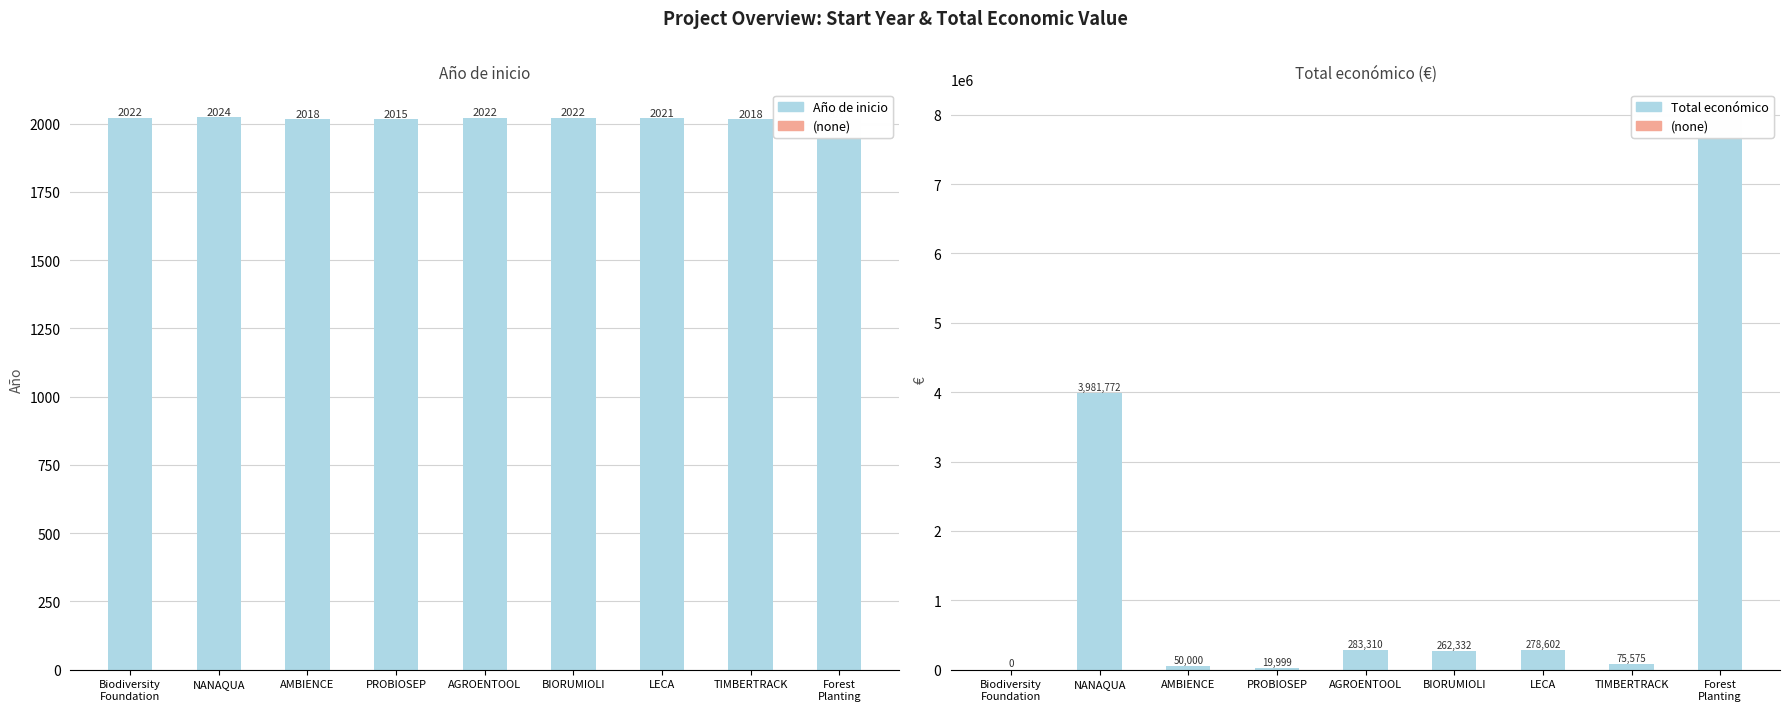

What is the label of the 5th bar from the left?

AGROENTOOL